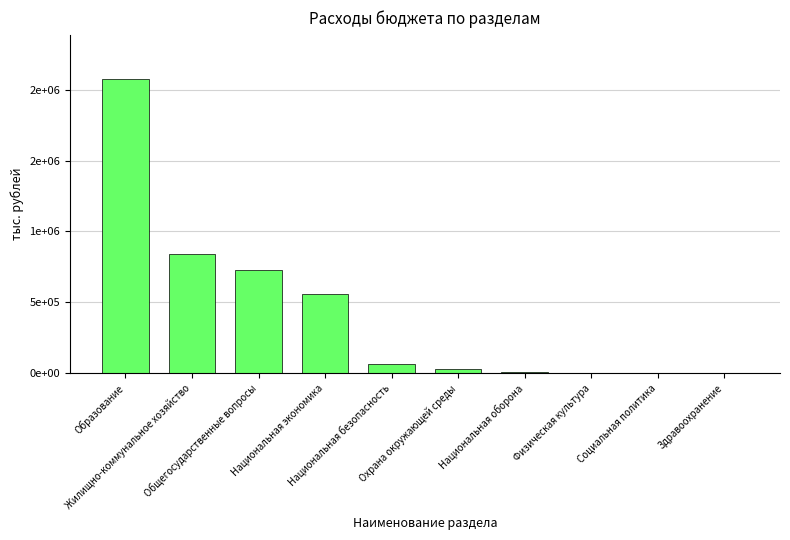

Where does the data first go above 64850?

Образование